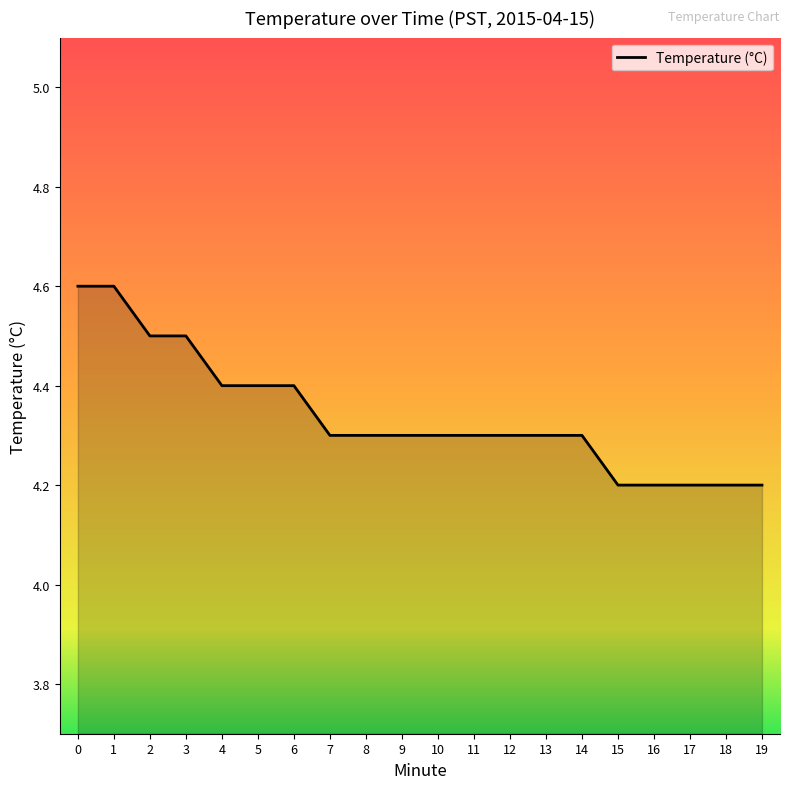

Reading left to right, extract all data points from this chart.

4.6	4.6	4.5	4.5	4.4	4.4	4.4	4.3	4.3	4.3	4.3	4.3	4.3	4.3	4.3	4.2	4.2	4.2	4.2	4.2